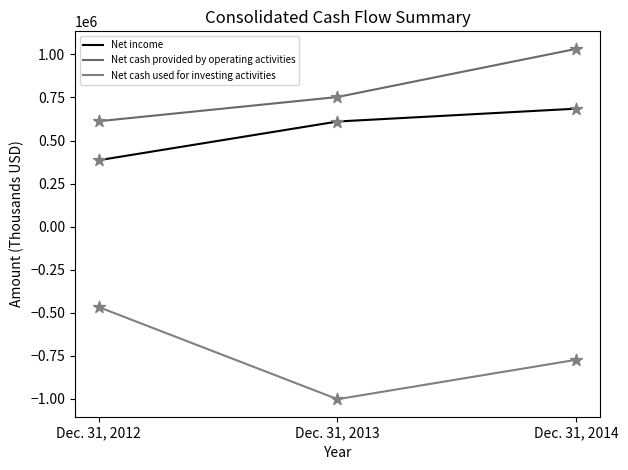

Does the chart have visible grid lines?

No